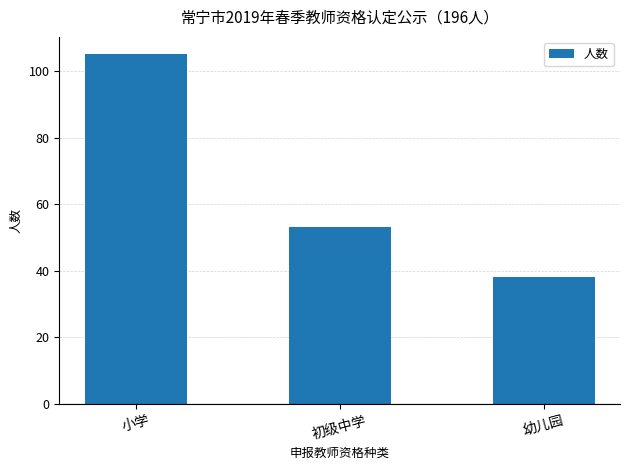

What is the change in value from 初级中学 to 幼儿园?

-15